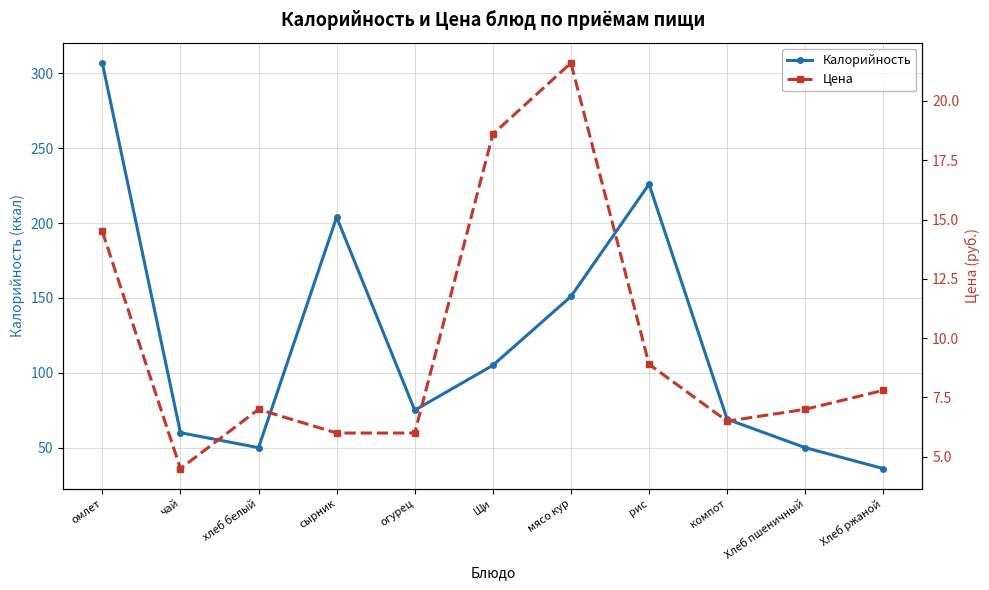

What are all the series names shown in the legend?

Калорийность, Цена